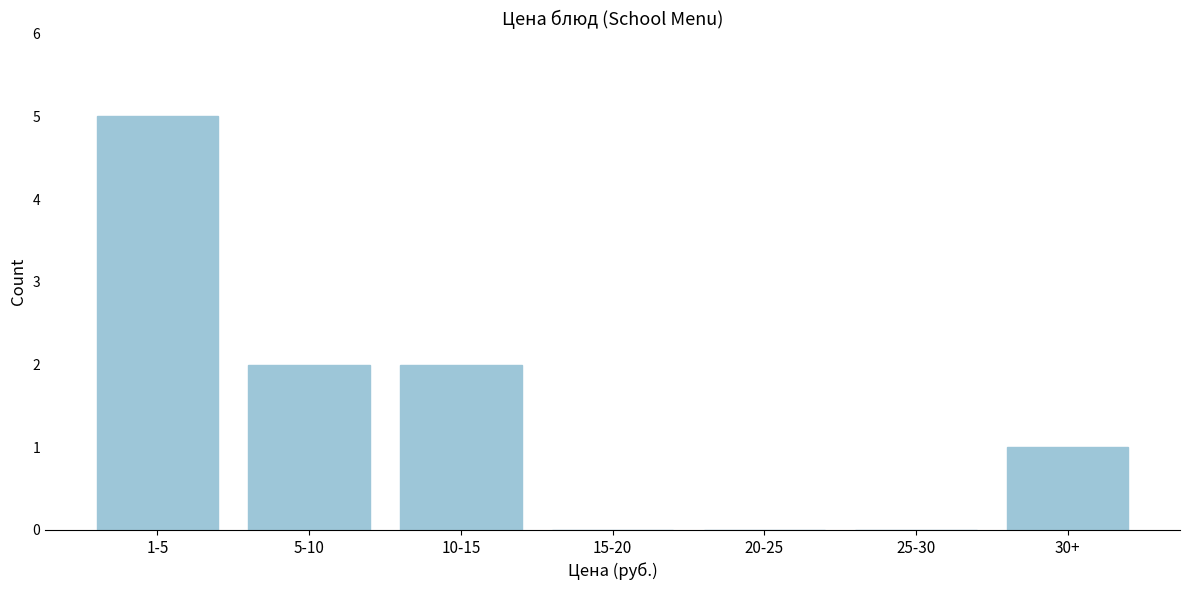

Reading left to right, extract all data points from this chart.

1-5=5	5-10=2	10-15=2	15-20=0	20-25=0	25-30=0	30+=1